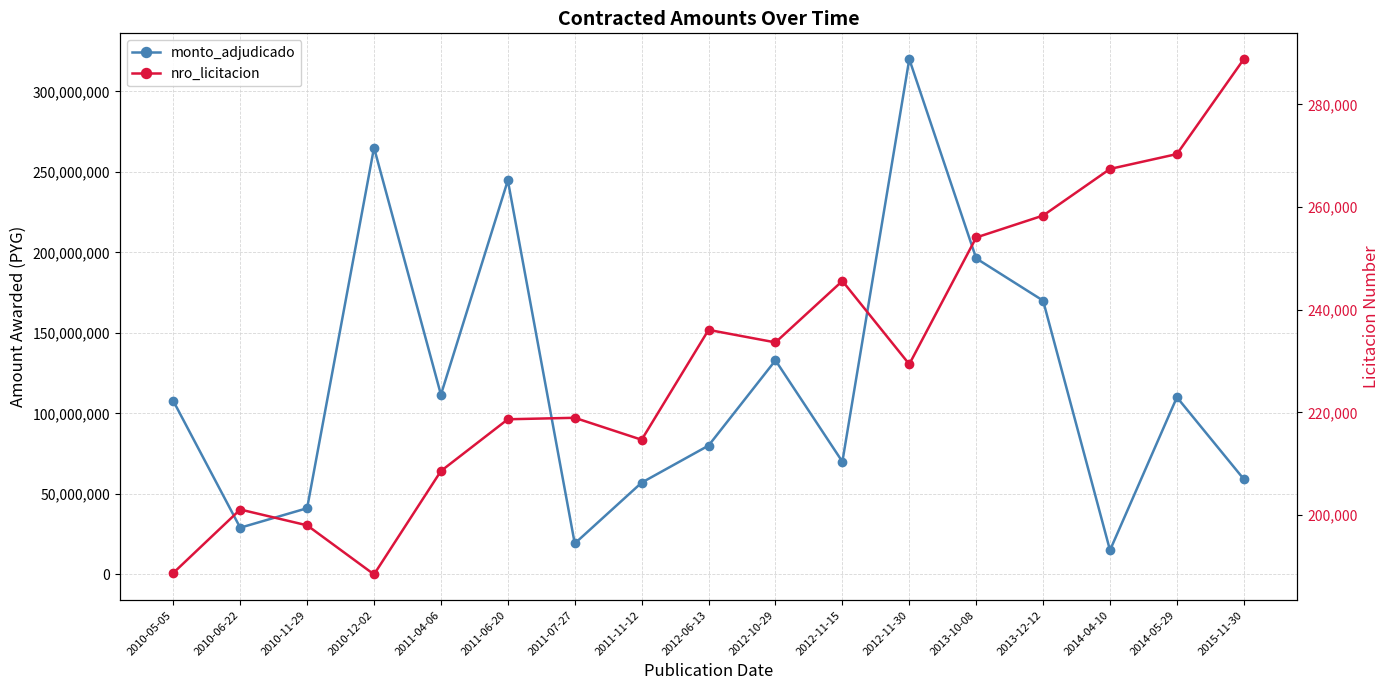

At which label does monto_adjudicado reach its minimum?

2014-04-10